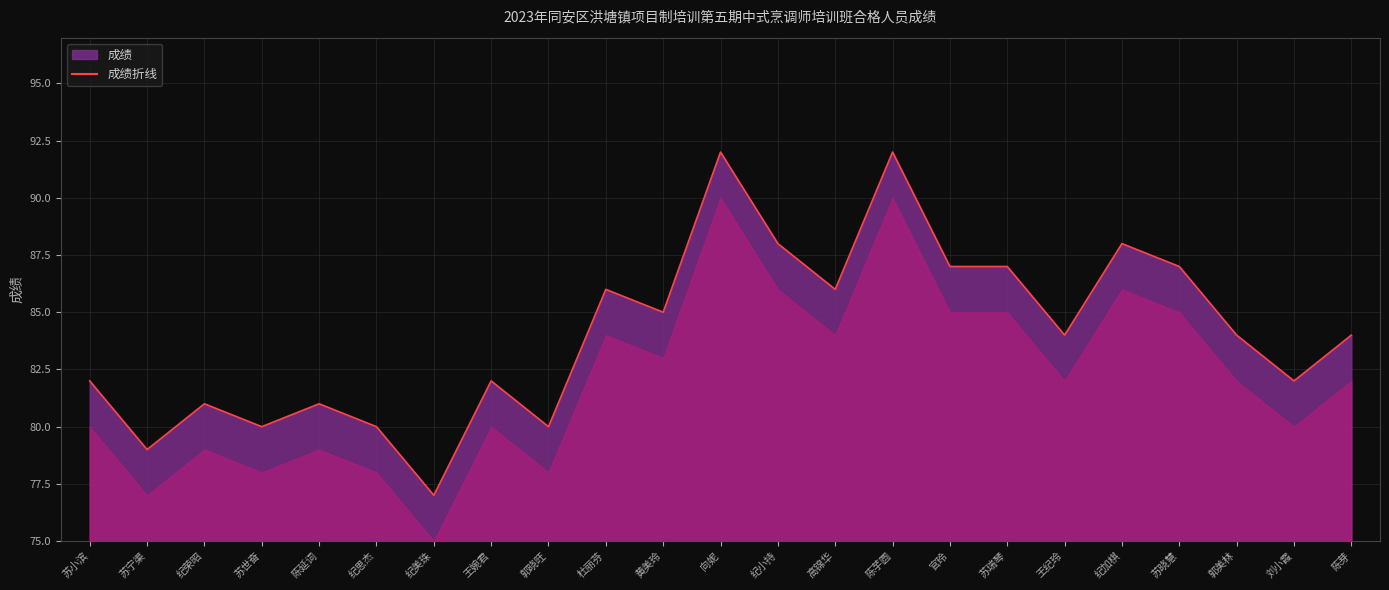

What is the greatest value displayed?

92